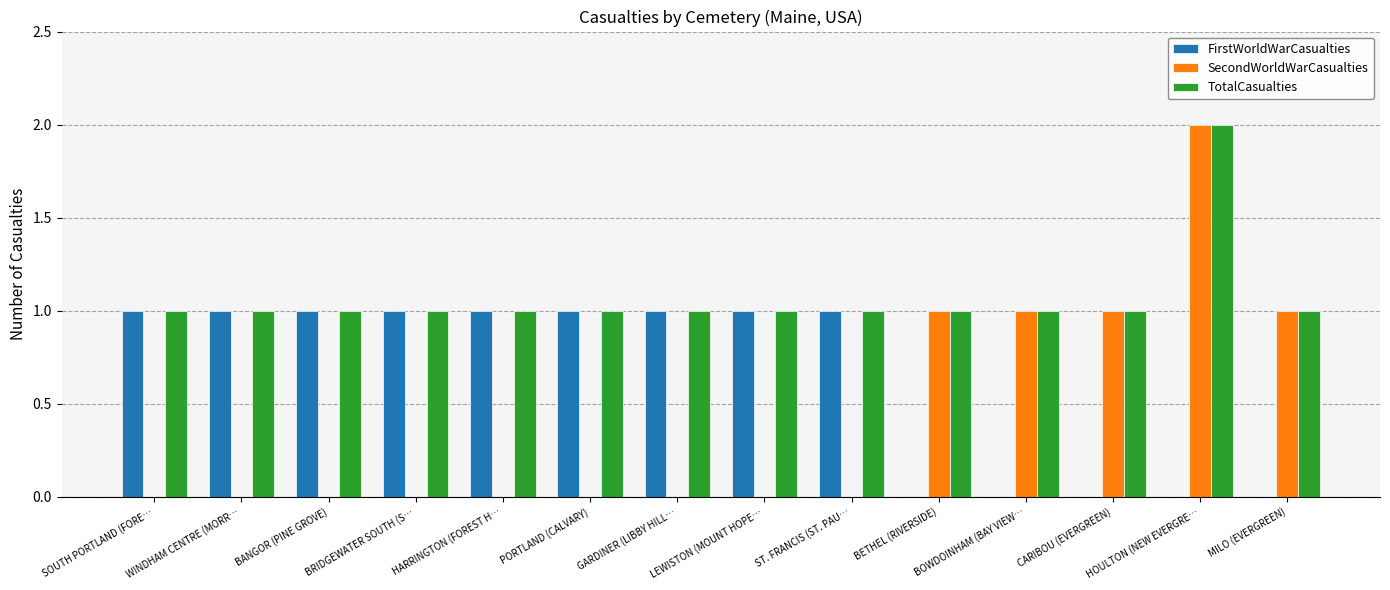

Are the bars horizontal?

No